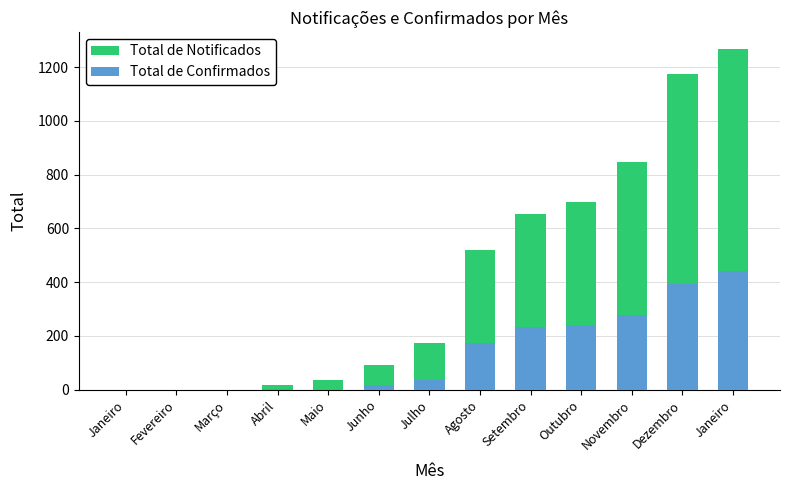

Reading left to right, transcribe all the data shown in this chart.

Total de Notificados: Janeiro=0	Fevereiro=0	Março=0	Abril=16	Maio=35	Junho=91	Julho=173	Agosto=519	Setembro=655	Outubro=697	Novembro=847	Dezembro=1175	Janeiro=1268
Total de Confirmados: Janeiro=0	Fevereiro=0	Março=0	Abril=0	Maio=1	Junho=17	Julho=34	Agosto=172	Setembro=232	Outubro=239	Novembro=277	Dezembro=392	Janeiro=442